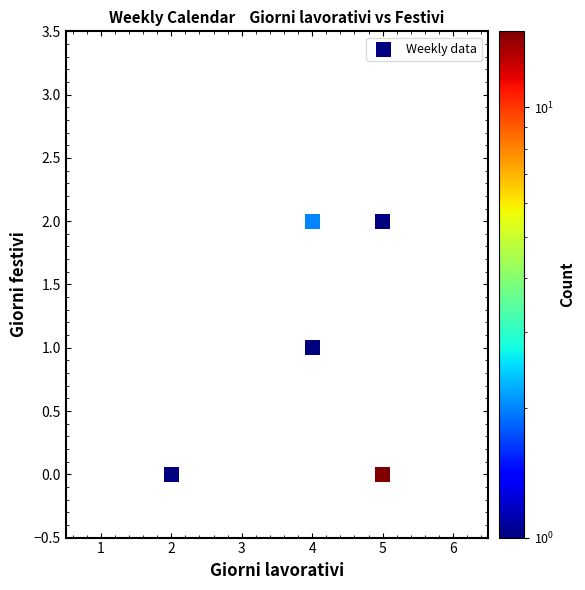

What is the range of X values (max minus min)?

3